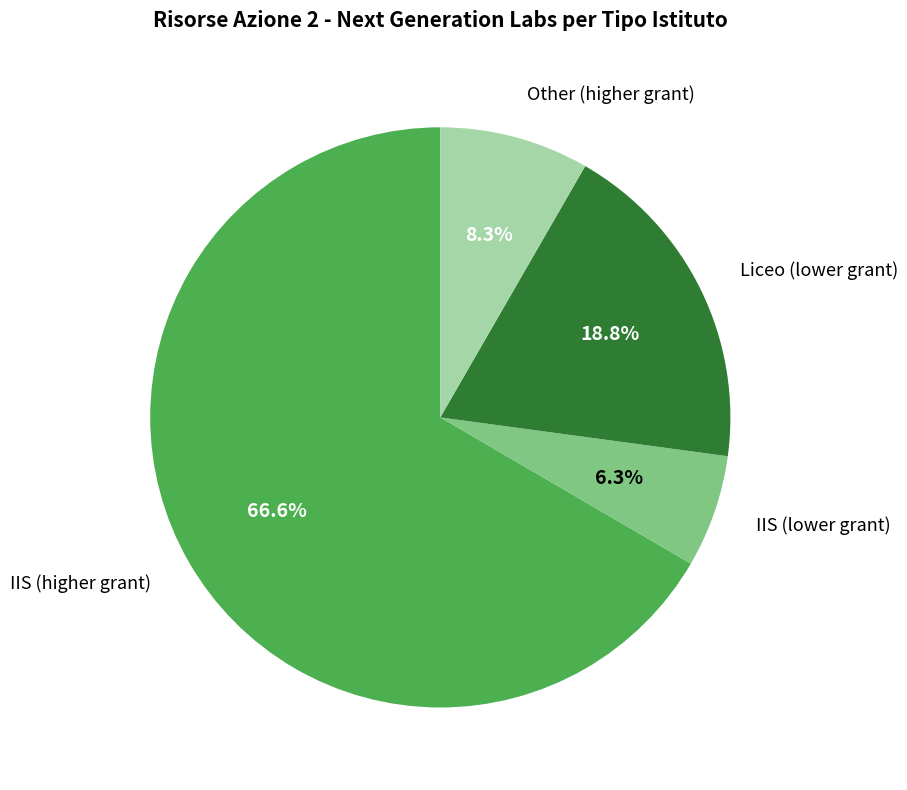

Does any single category account for the majority?

Yes